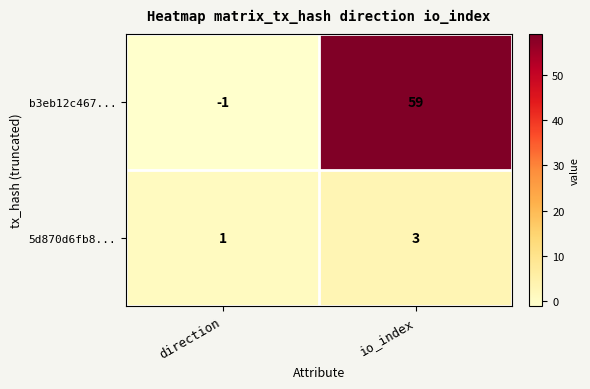

Where is 5d870d6fb8... nearest to the value 2?

direction